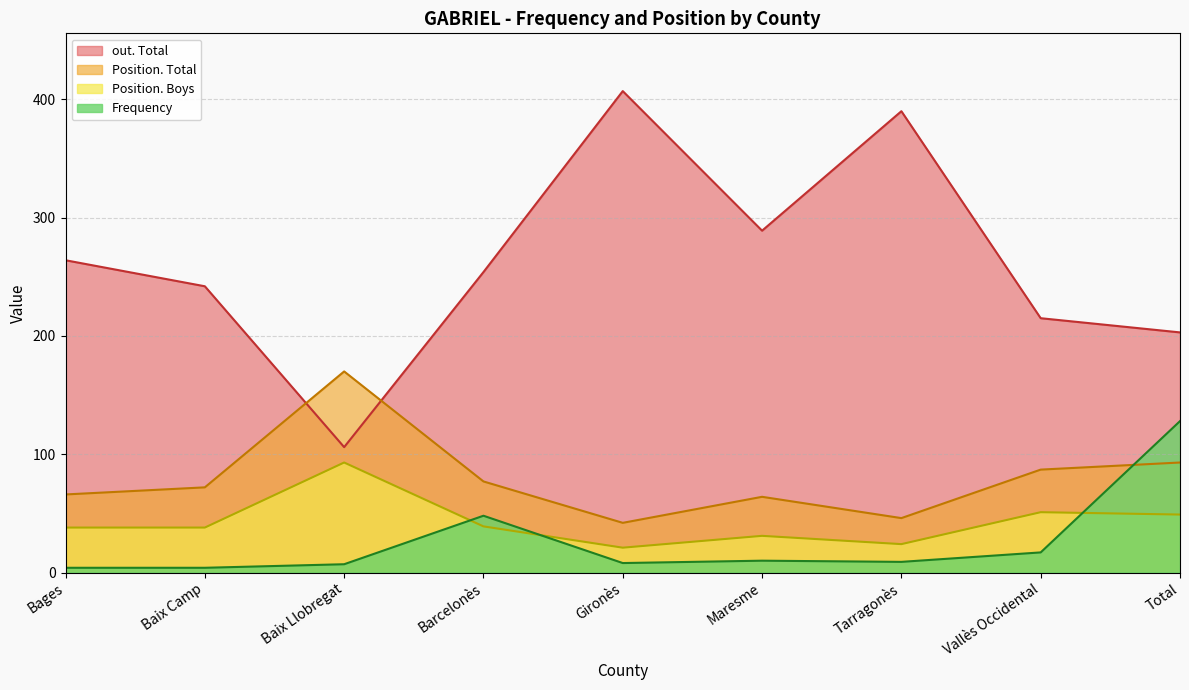

How many interior local valleys does the Frequency series have?

2